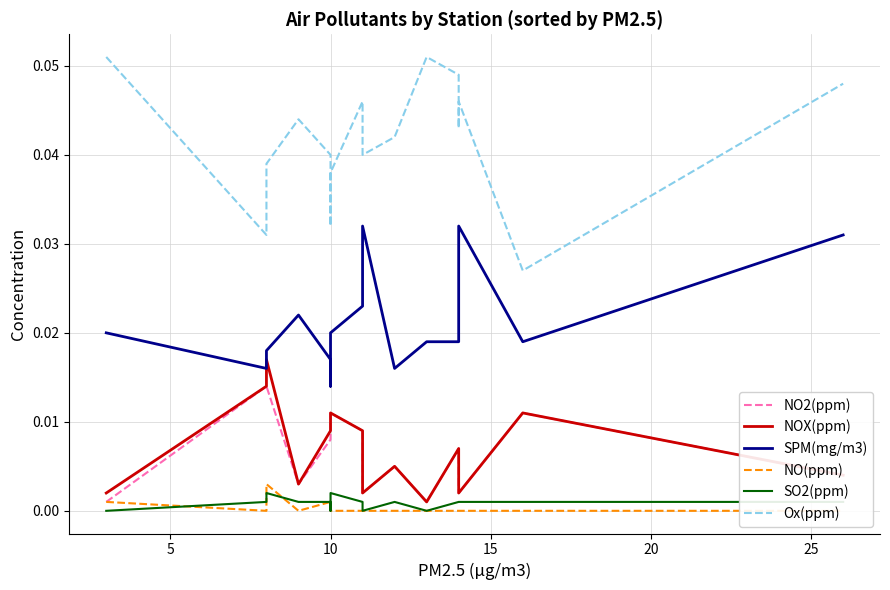

How many NO(ppm) values are between 0 and 1?

20